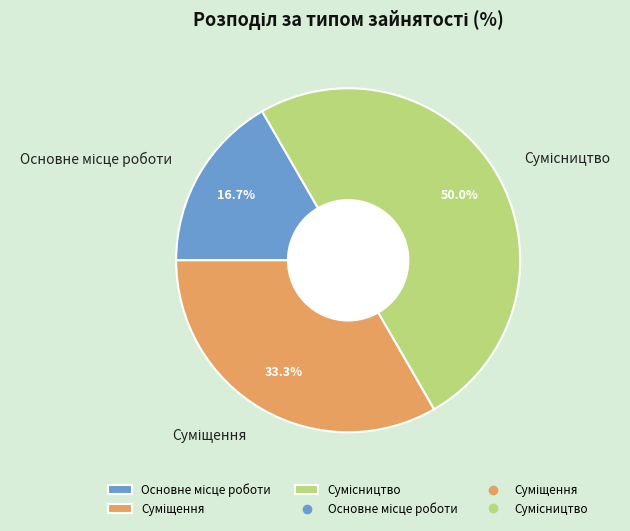

Combined, what portion of the pie is Суміщення and Основне місце роботи?

50.0%